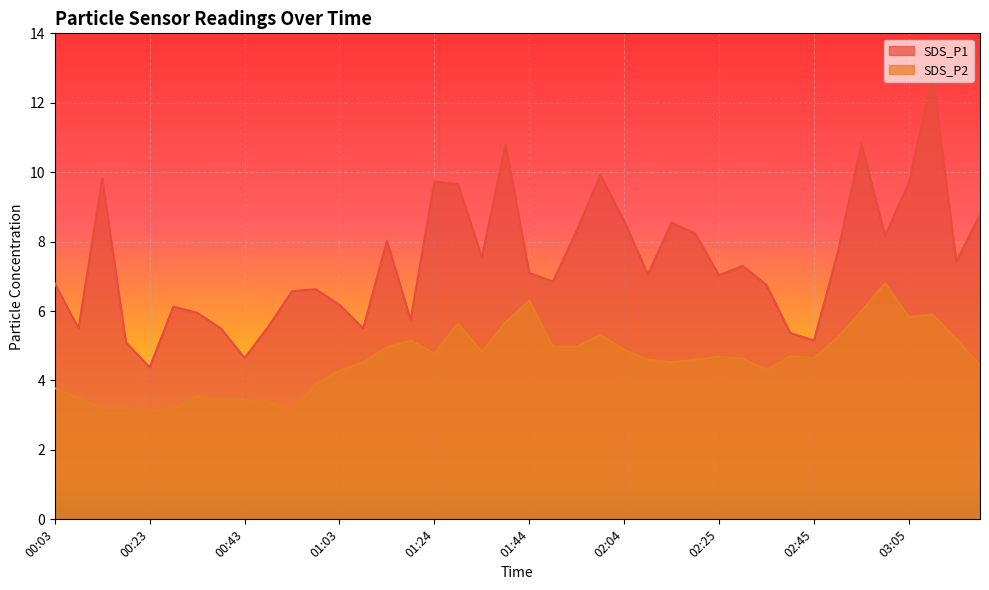

How many data points in SDS_P1 are above 7?

22